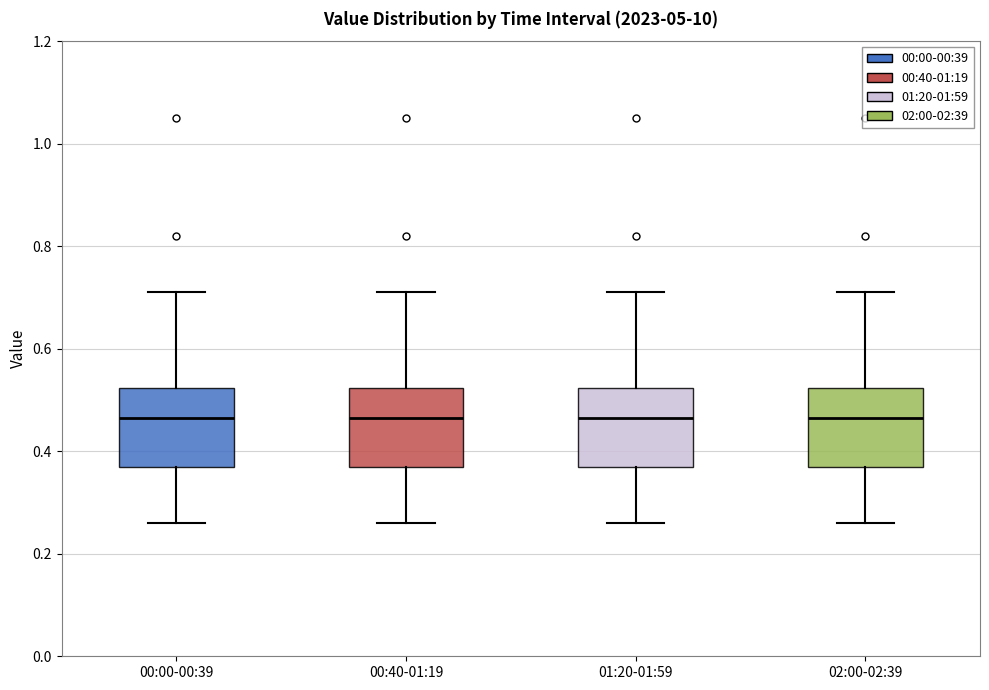

Reading left to right, read every box against the y-axis: the position of its median line, the range the box covers, and the ends of its whiskers. The values are not printed on the chart, so give them approximately, as read against the axis.

00:00-00:39: median 0.46, box 0.38 to 0.52, whiskers 0.26 to 0.72
00:40-01:19: median 0.46, box 0.38 to 0.52, whiskers 0.26 to 0.72
01:20-01:59: median 0.46, box 0.38 to 0.52, whiskers 0.26 to 0.72
02:00-02:39: median 0.46, box 0.38 to 0.52, whiskers 0.26 to 0.72